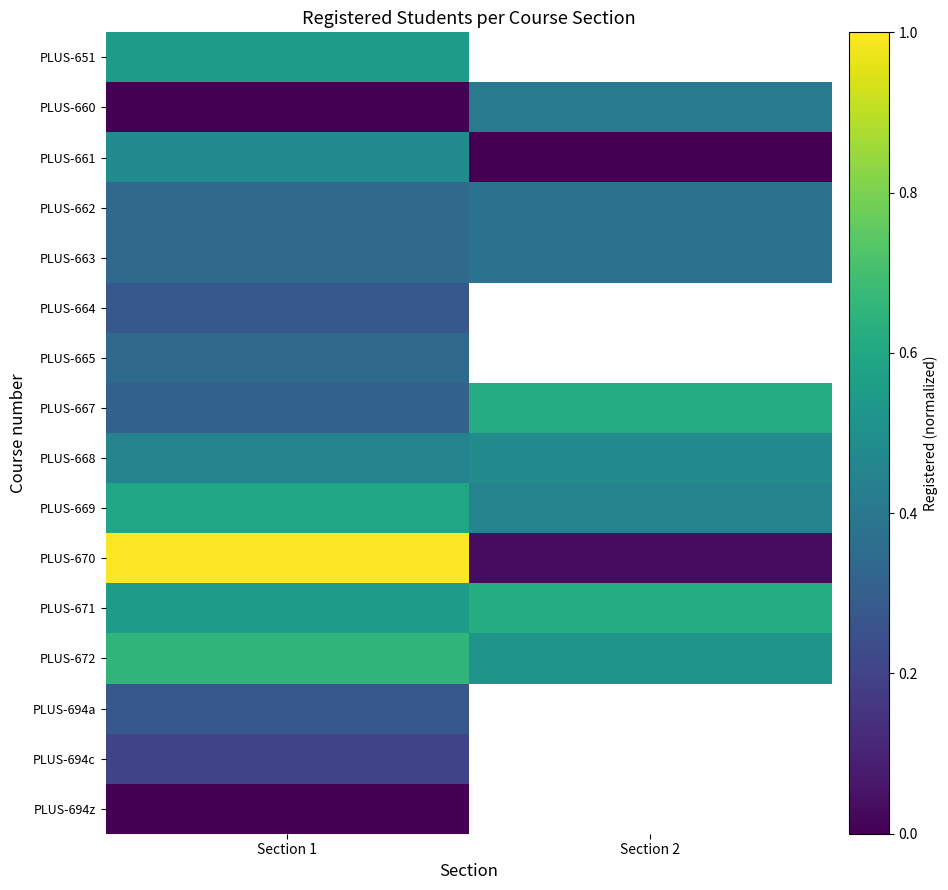

What is the spread (max minus min) of values at Section 1?

1.0